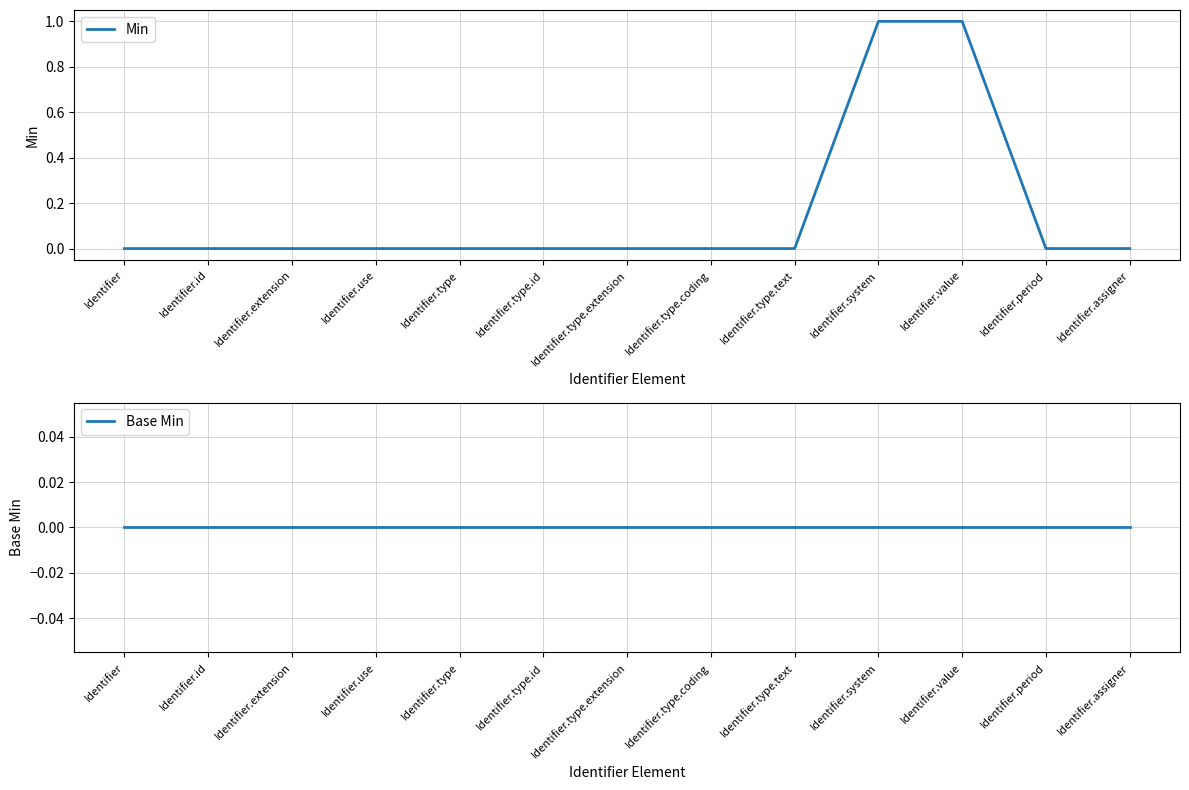

Which series has the largest range (max minus min)?

Min